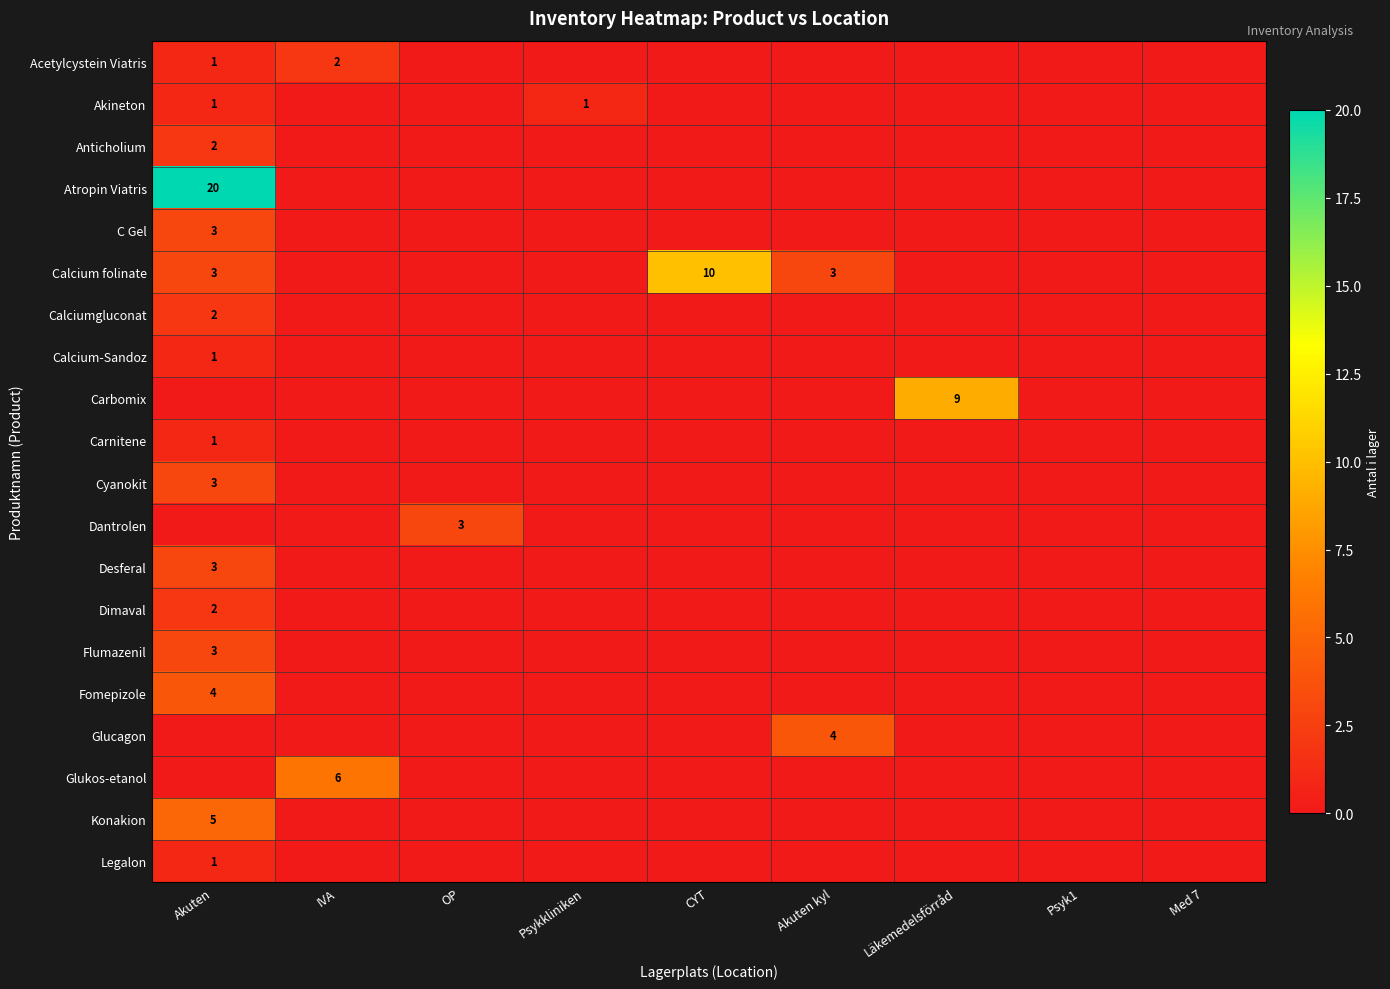

At which label does Cyanokit reach its peak?

Akuten